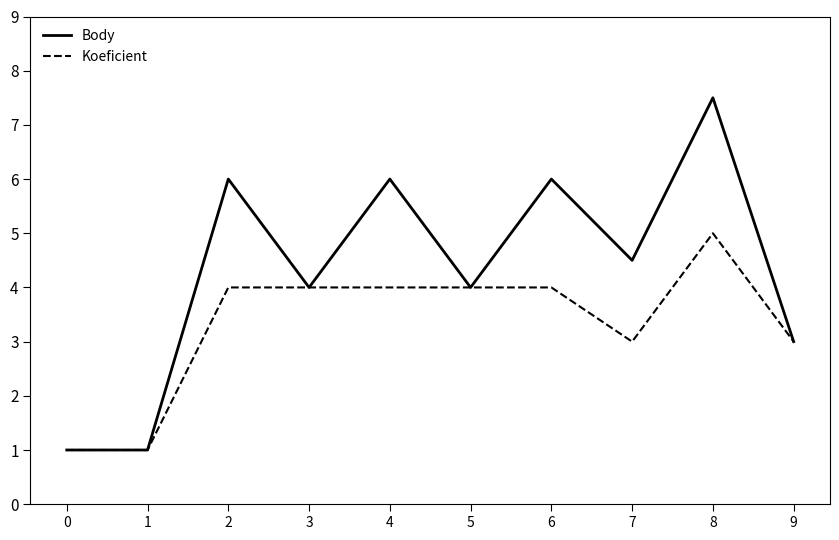

Is it true that Koeficient equals 5.0 at 8?

True